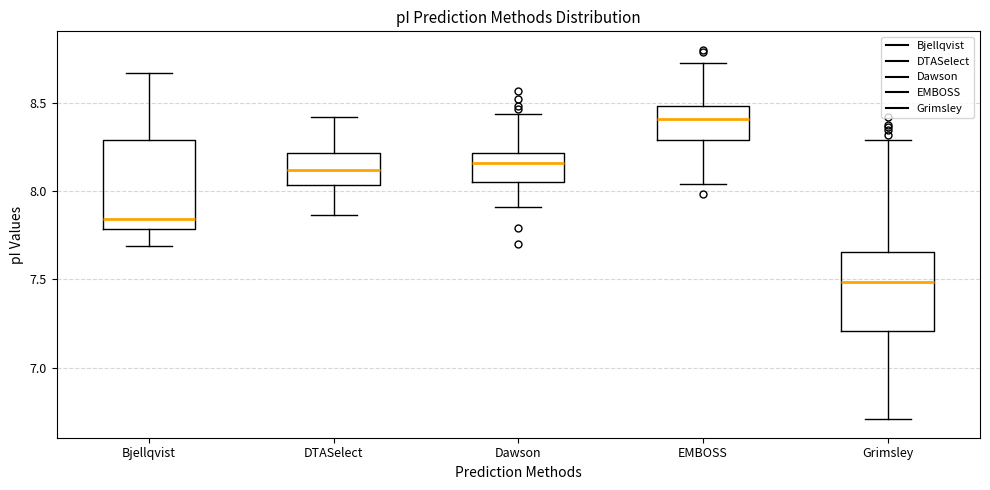

Where does the upper whisker of the box for Bjellqvist end on the y-axis? The values are not printed on the chart, so give them approximately, as read against the axis.

8.65